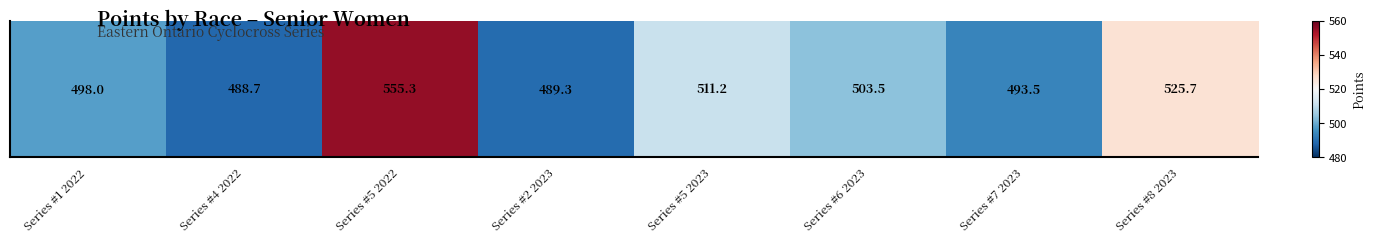

Between Series #5 2023 and Series #8 2023, which is larger?

Series #8 2023